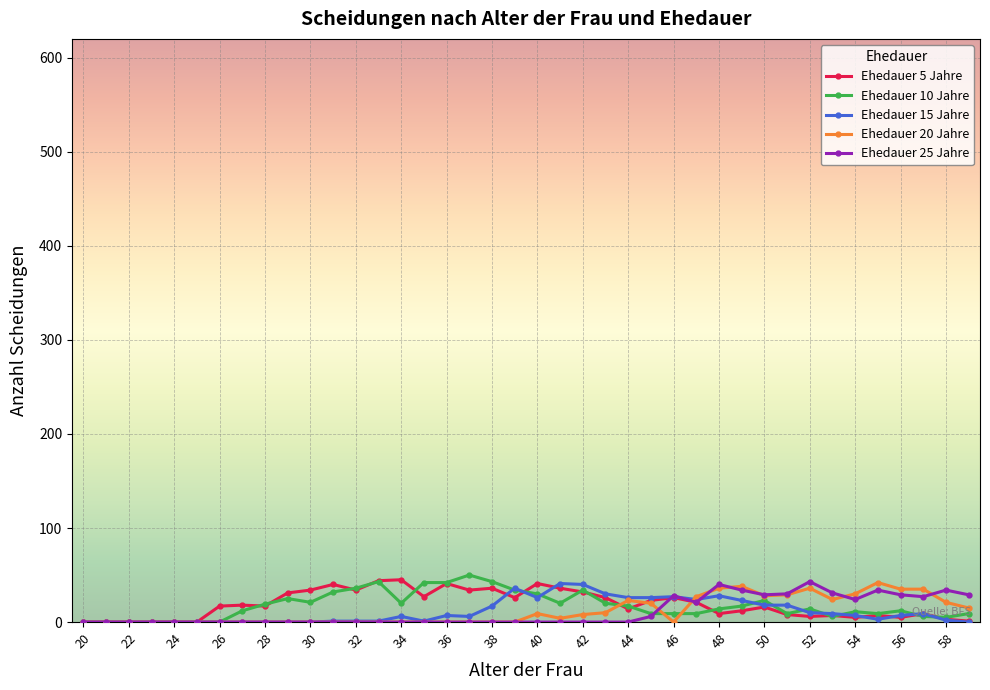

Is the value of Ehedauer 10 Jahre at 28 greater than the value of Ehedauer 5 Jahre at 38?

No